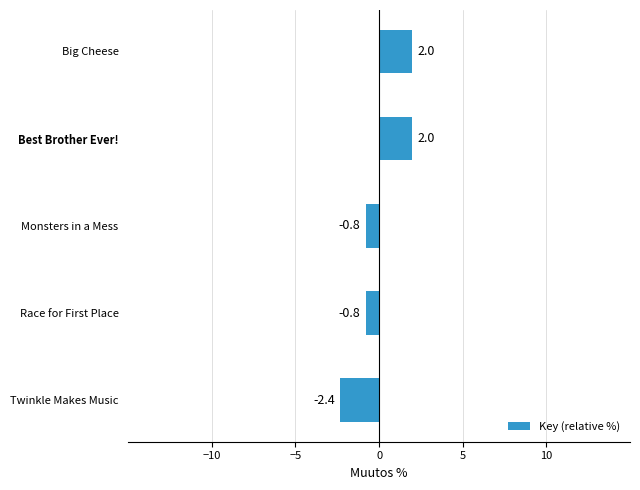

Reading top to bottom, what are all the values shown in this chart?

2.0	2.0	-0.8	-0.8	-2.4